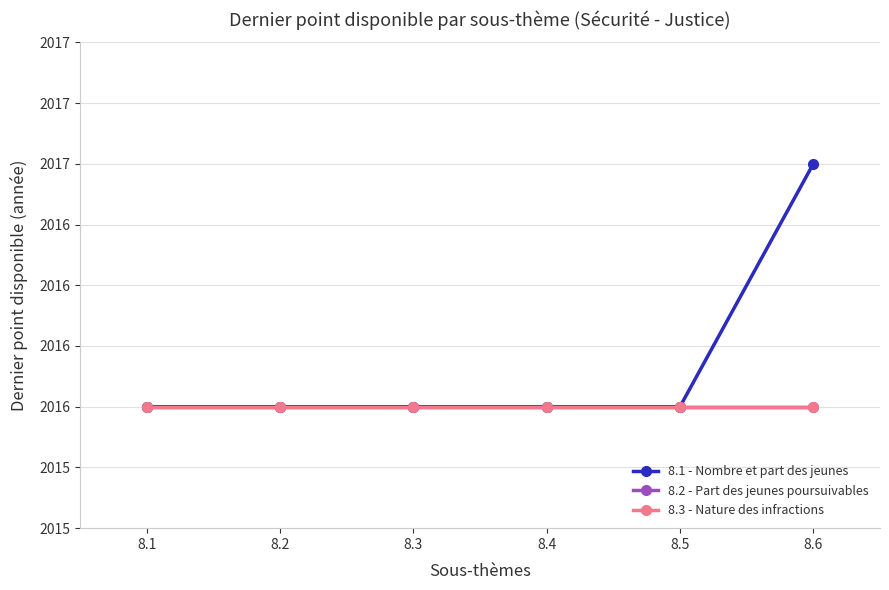

Does the chart have visible grid lines?

Yes